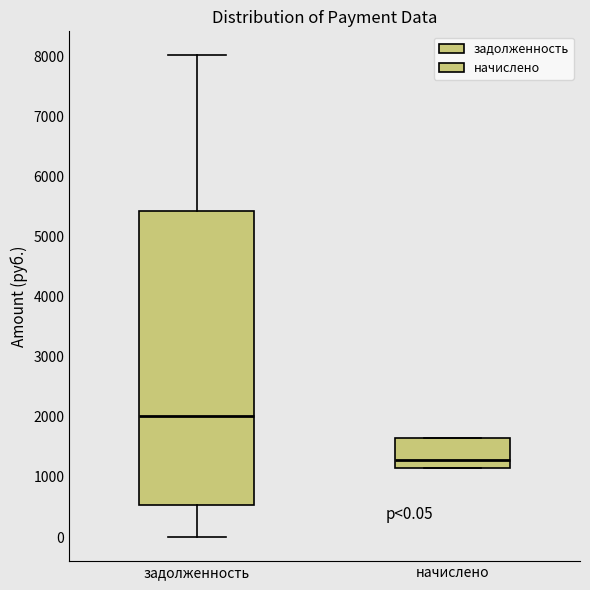

Which box is the tallest, from its lower edge to its upper edge?

задолженность